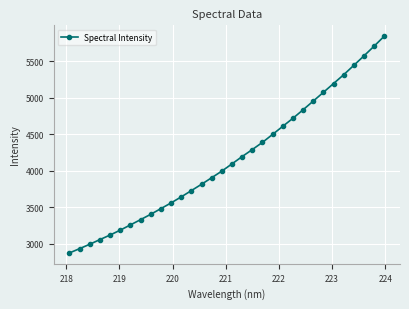

Count the number of data series in this chart.

1